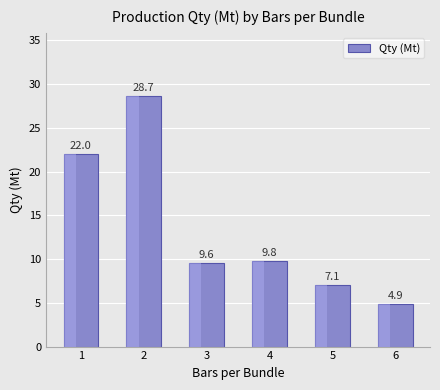

Are the bars horizontal?

No